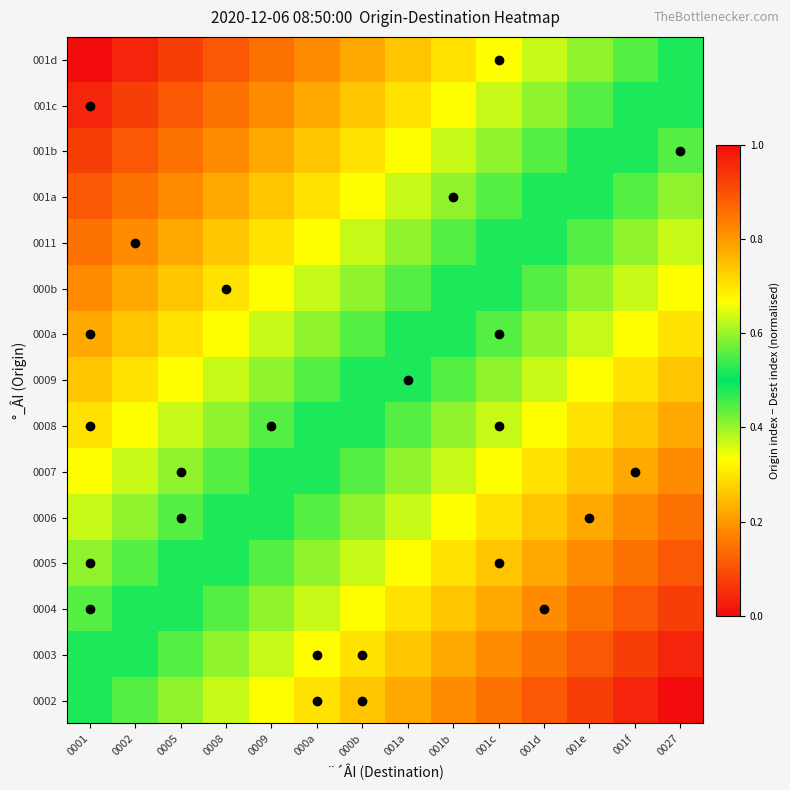

At which category is the sum across all series the highest?

0001